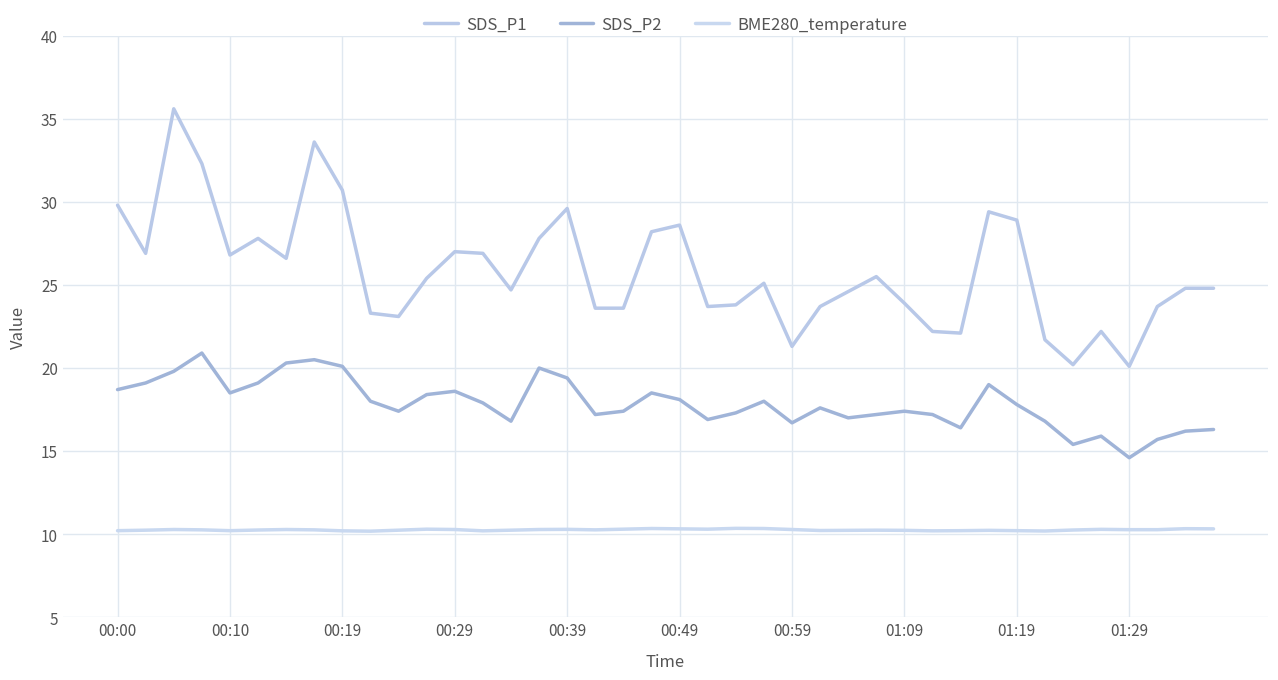

What are all the series names shown in the legend?

SDS_P1, SDS_P2, BME280_temperature